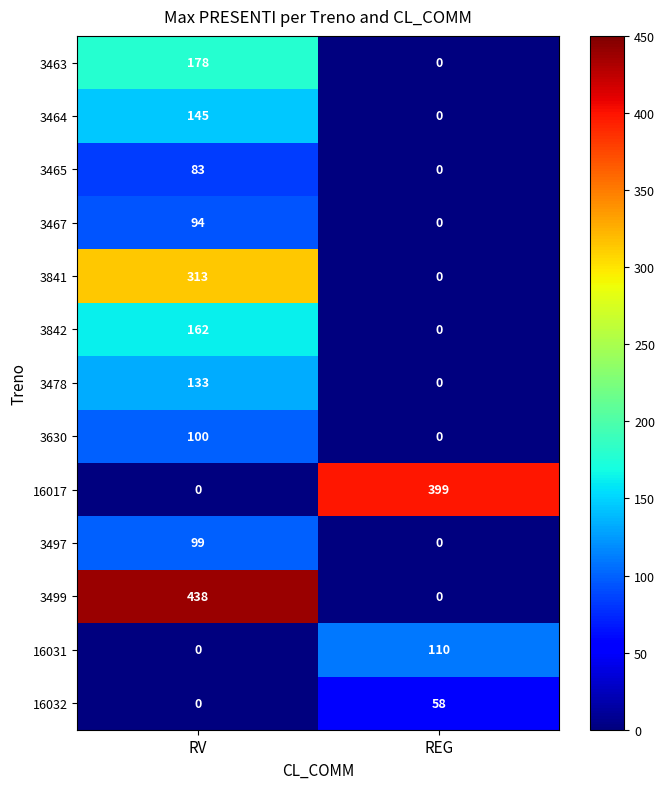

Rank the series by their maximum value, from highest to lowest.

3499, 16017, 3841, 3463, 3842, 3464, 3478, 16031, 3630, 3497, 3467, 3465, 16032